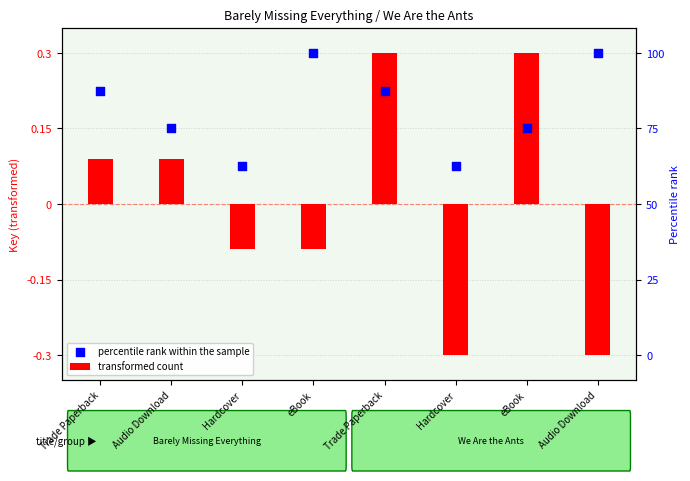

What is the change in value from Trade Paperback to Audio Download?

-0.1